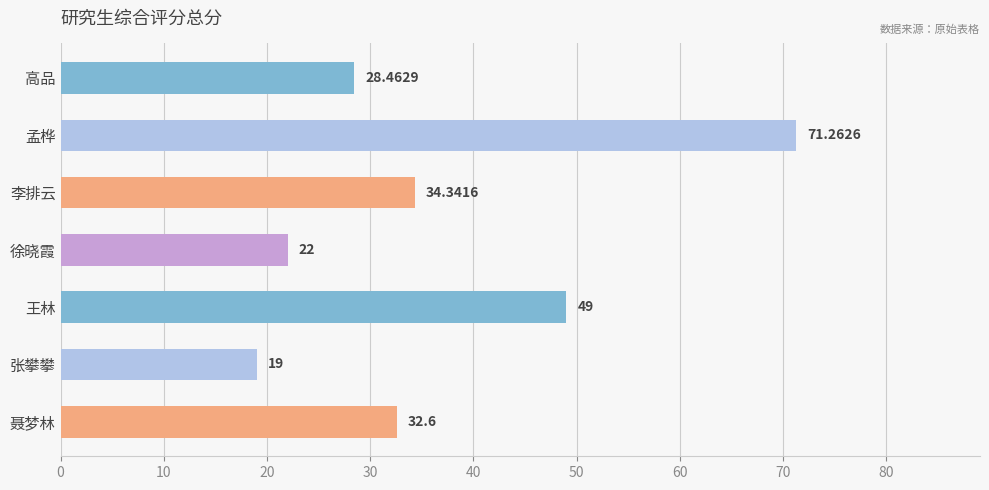

What is the maximum value shown in the chart?

71.3